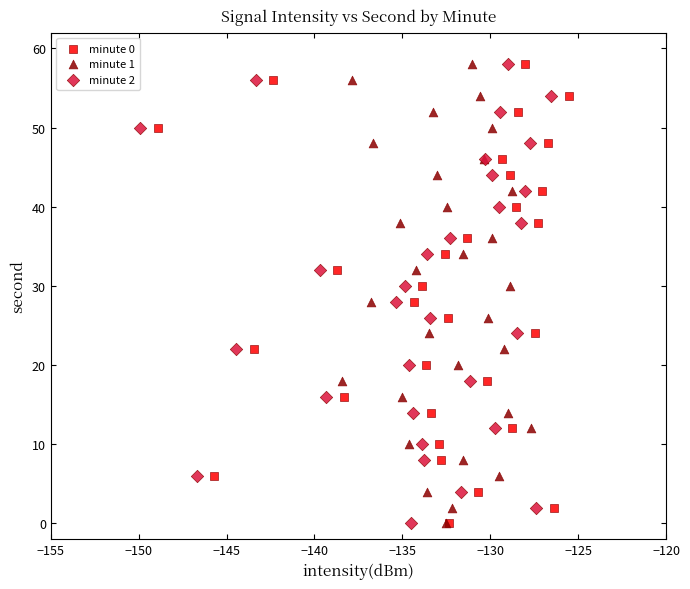

What are all the series names shown in the legend?

minute 0, minute 1, minute 2